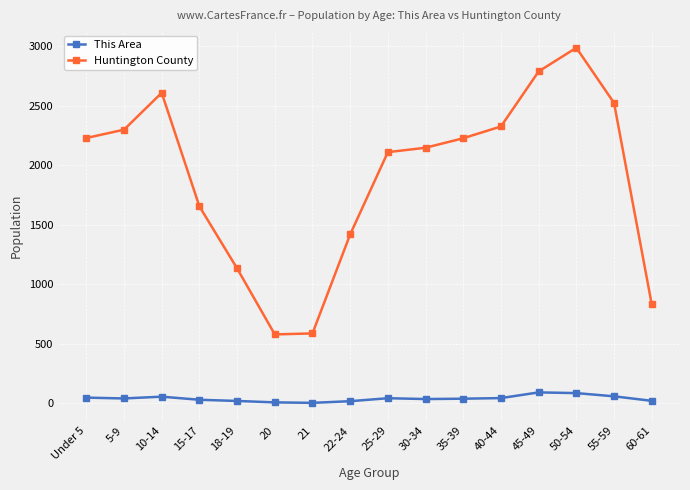

Is the value of Huntington County at 22-24 greater than the value of This Area at 35-39?

Yes